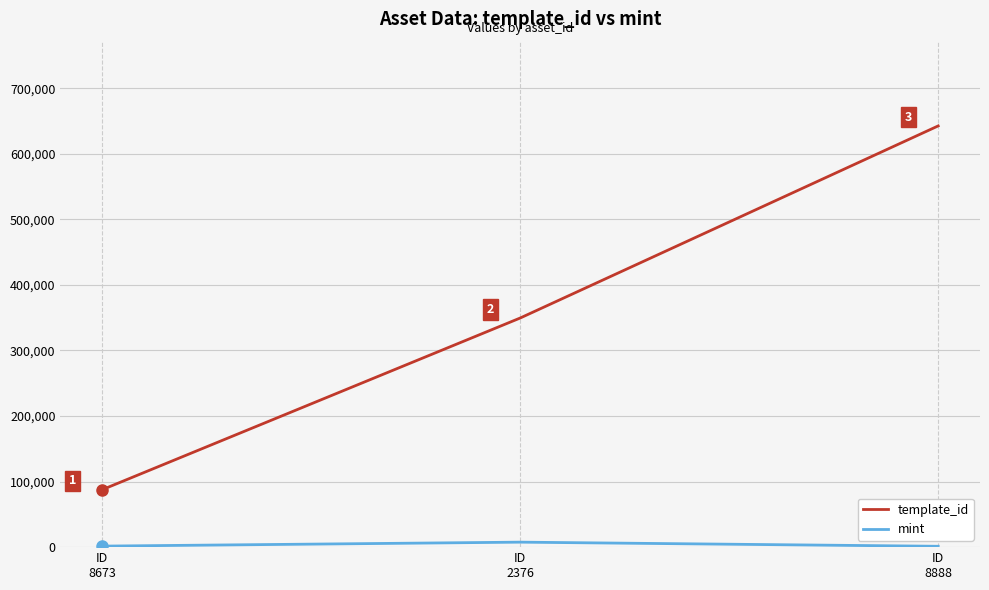

At how many categories does at least one series exceed 225134?

2